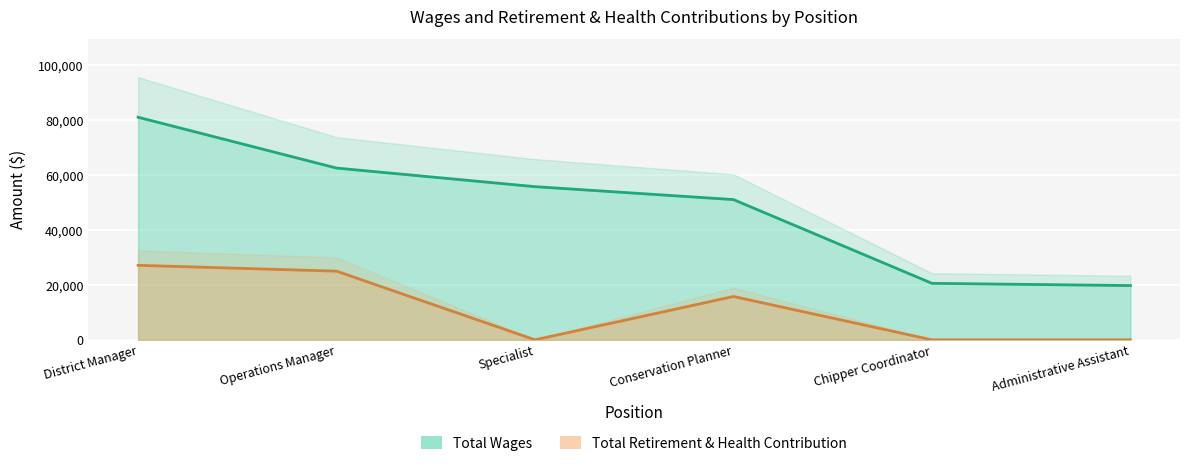

At Conservation Planner, list the series in order from largest to smallest.

Total Wages, Total Retirement & Health Contribution